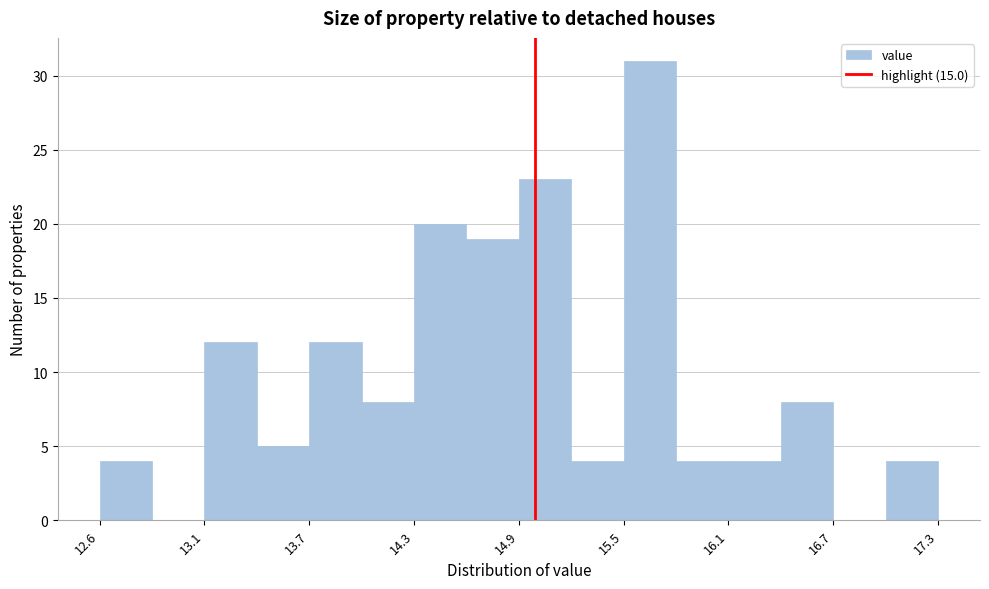

Around what value on the x-axis is the tallest bar? Give the approximate position of its centre, as read against the axis.

15.6